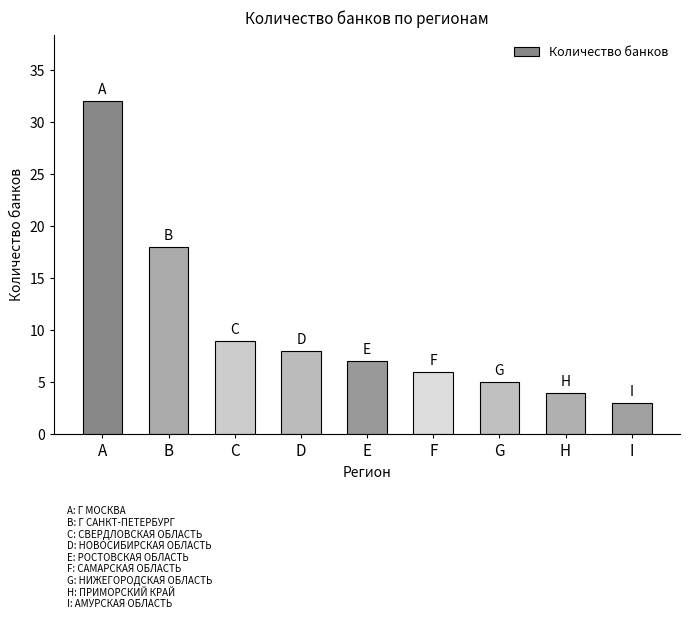

What is the change in value from B to C?

-9